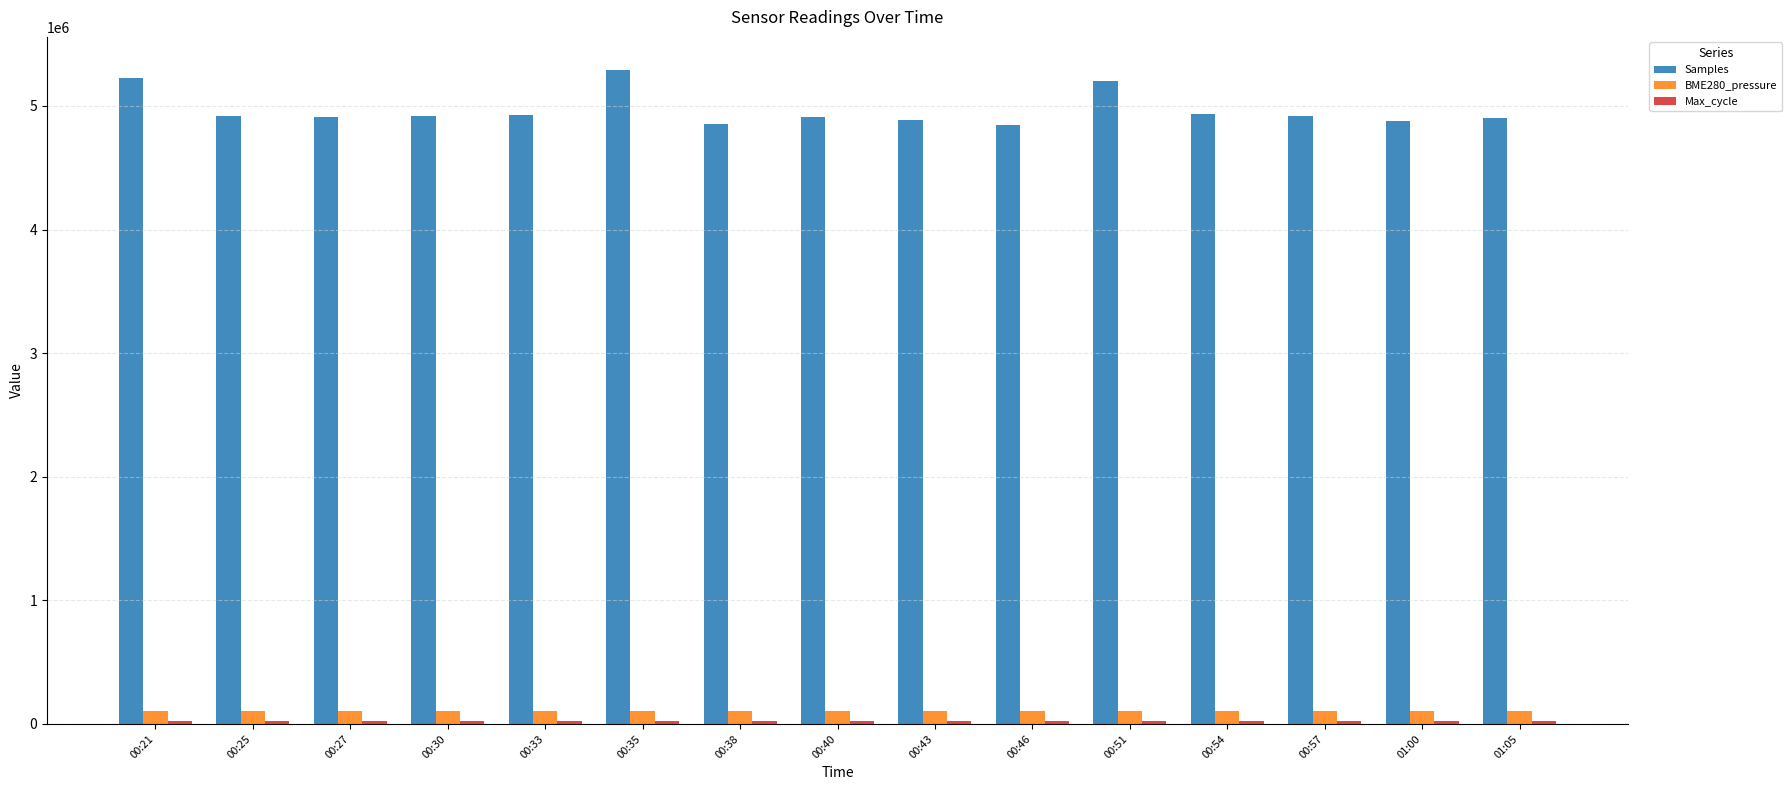

What is the difference between the maximum and minimum values in the Samples series?

451115